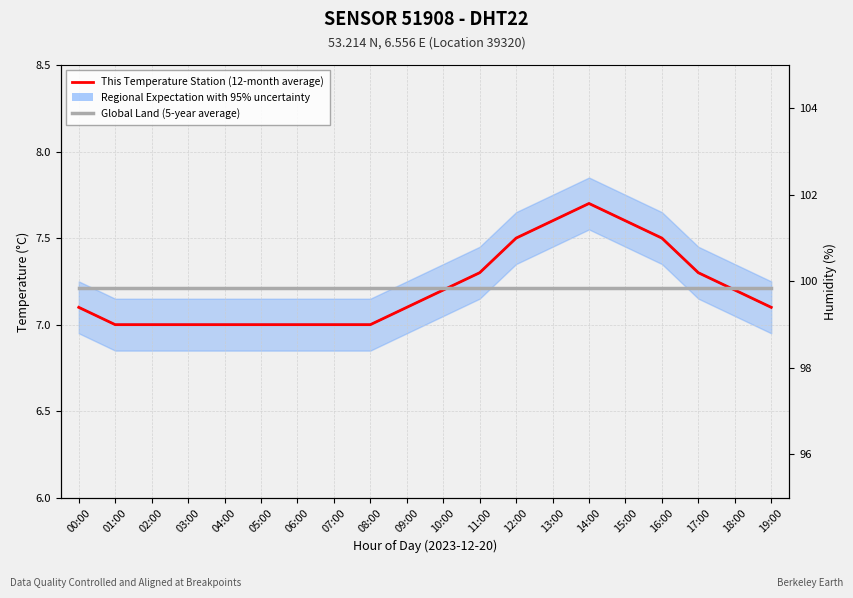

What is the sum of the Global Land (5-year average) values at 14:00 and 11:00?

14.4